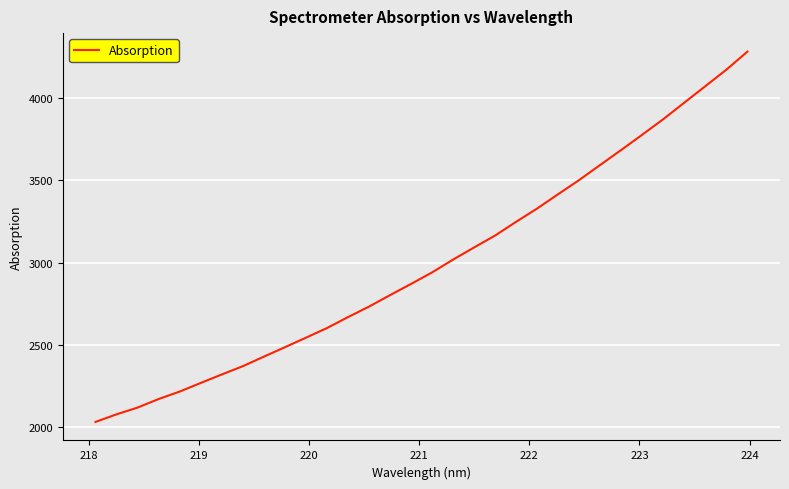

What is the difference between the maximum and minimum values?

2249.7